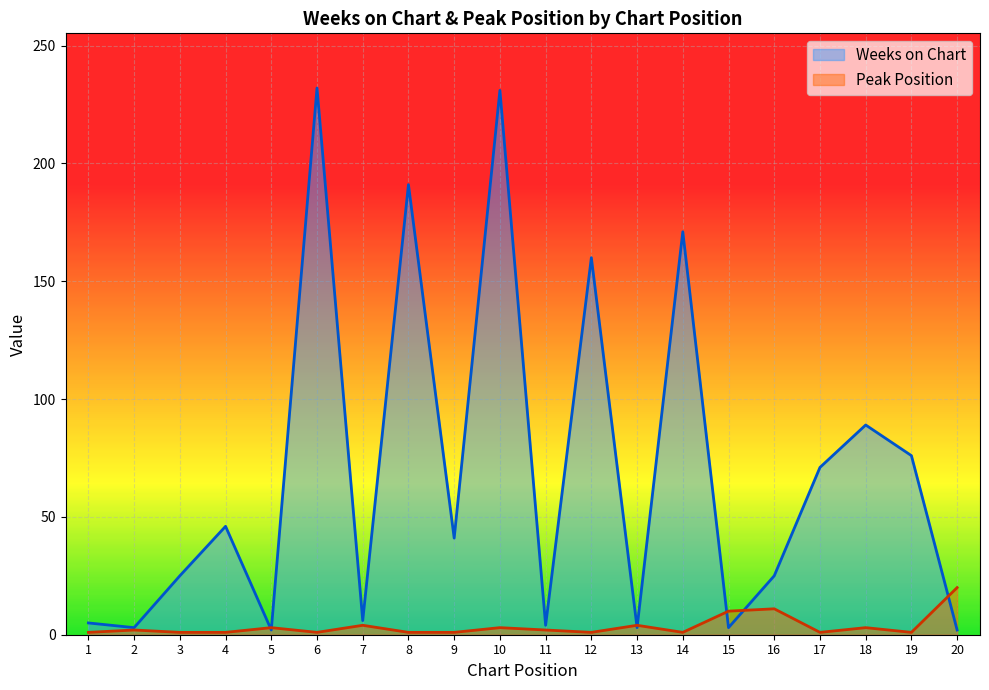

How many intersections are there between Weeks on Chart and Peak Position?

7